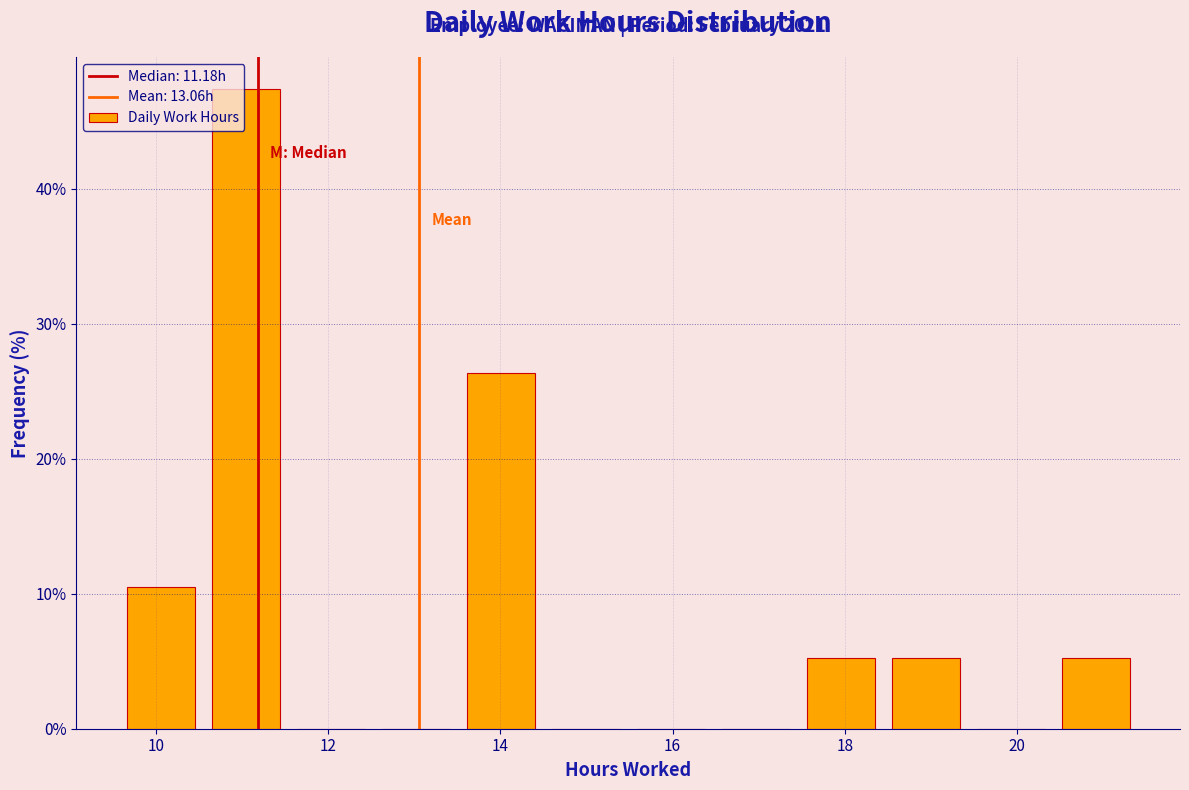

Which range on the x-axis has the tallest bar?

10.6 to 11.6